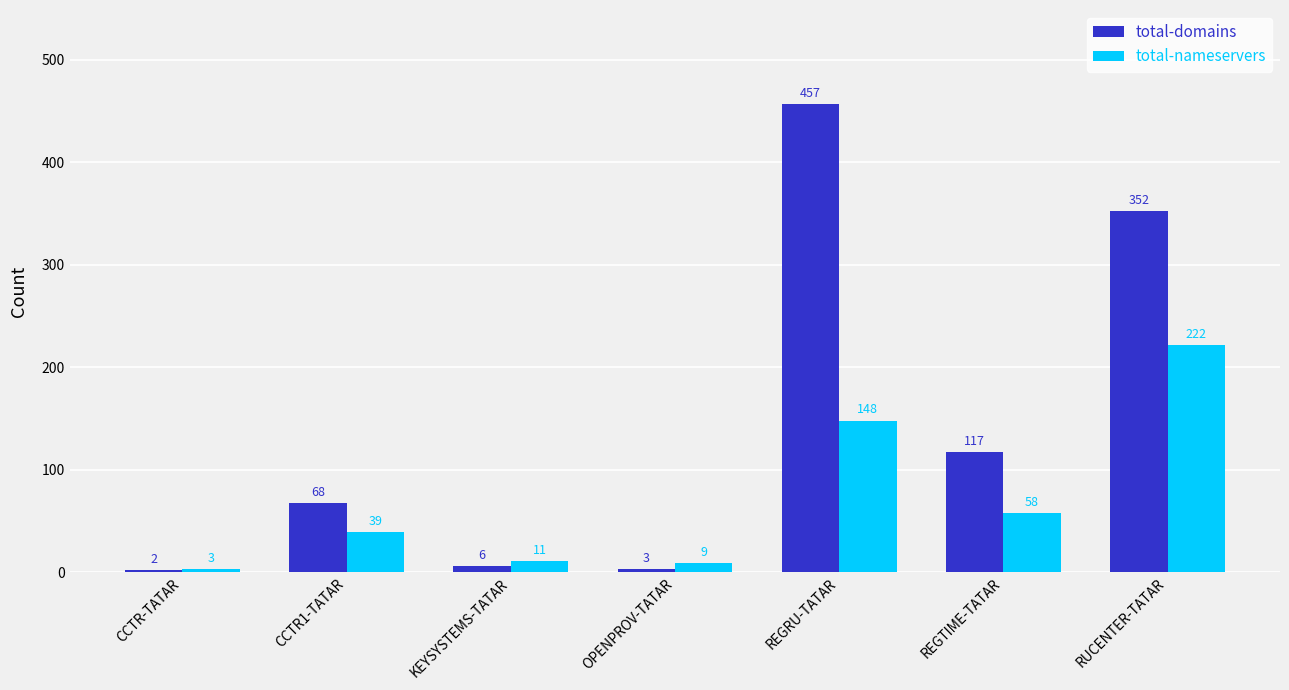

List the series in order of their peak value, lowest first.

total-nameservers, total-domains